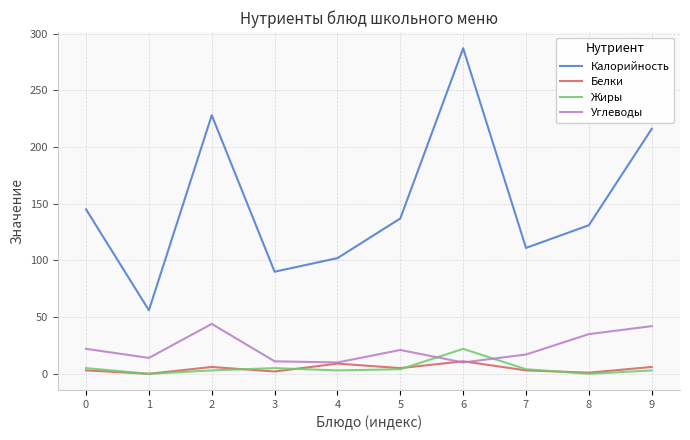

The value of Углеводы at 0 is 22. True or false?

True